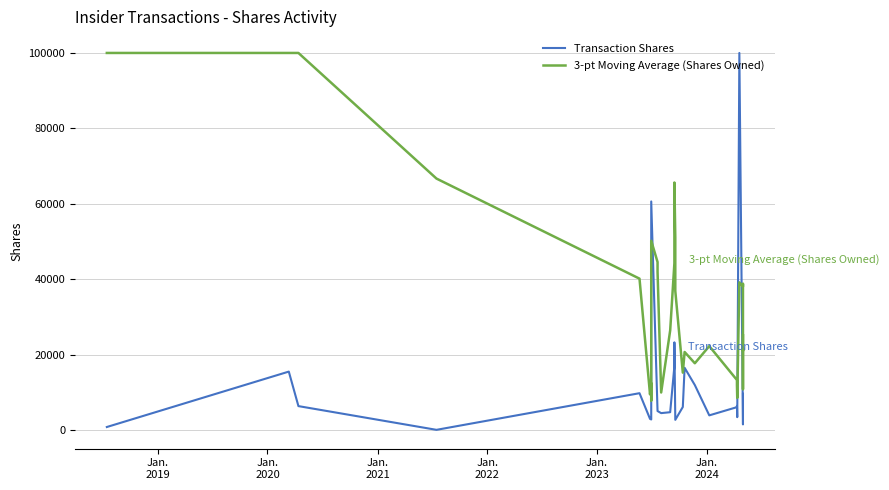

Which series has the largest range (max minus min)?

Transaction Shares